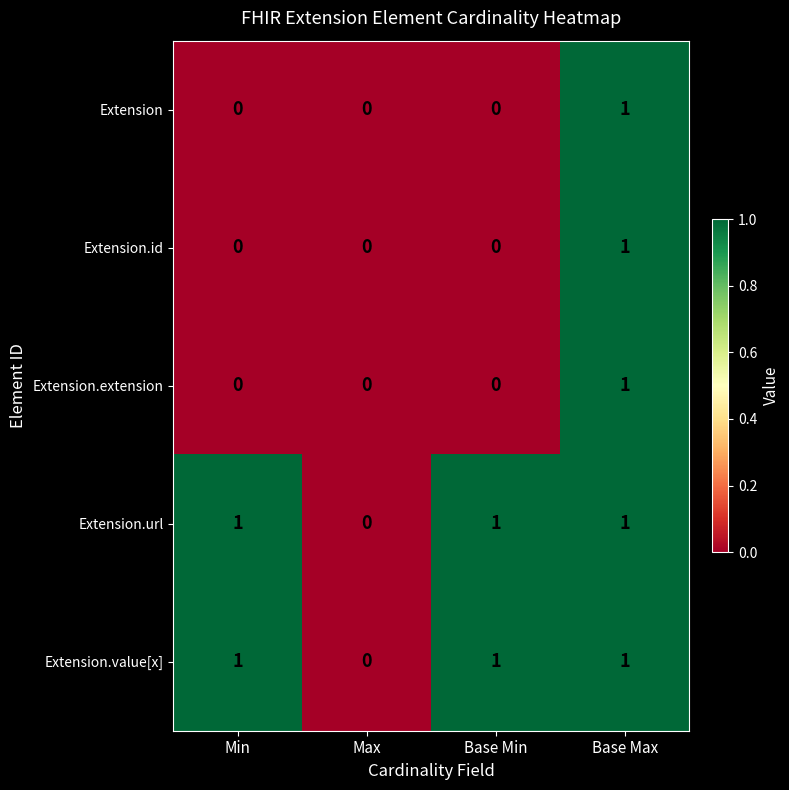

What is the sum of all Extension.value[x] values?

3